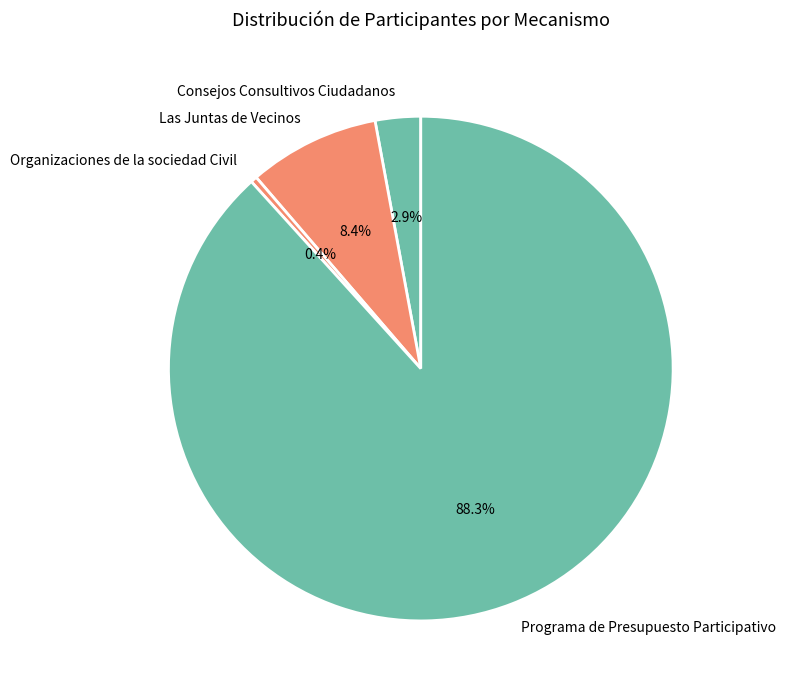

Is Programa de Presupuesto Participativo the majority of the pie?

Yes